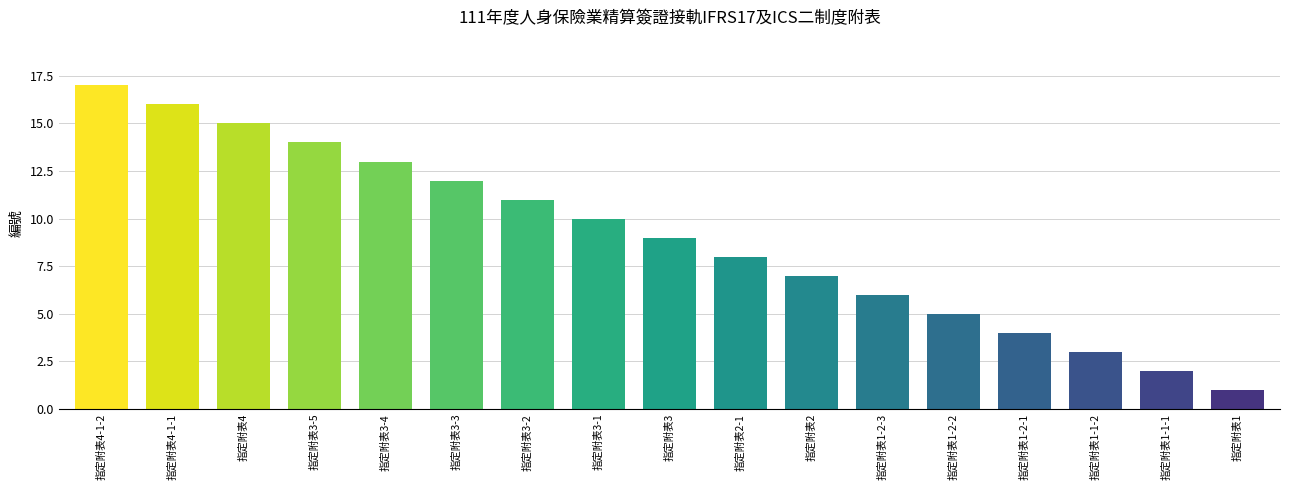

What is the label of the 16th bar from the left?

指定附表1-1-1